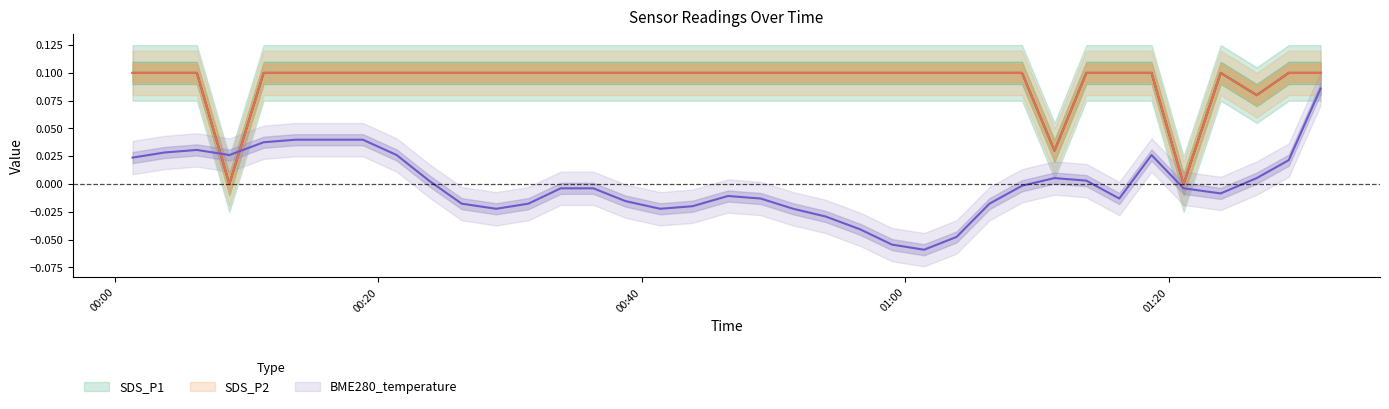

How many distinct data groups are displayed?

3